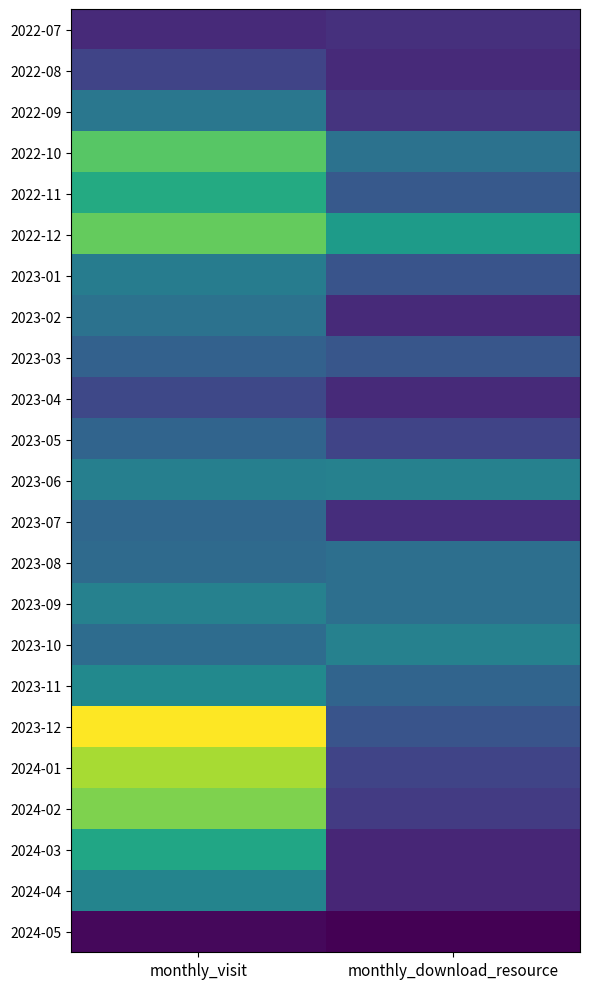

List the series in order of their peak value, highest first.

2023-12, 2024-01, 2024-02, 2022-12, 2022-10, 2022-11, 2024-03, 2023-11, 2024-04, 2023-06, 2023-09, 2023-10, 2023-01, 2022-09, 2023-02, 2023-08, 2023-07, 2023-05, 2023-03, 2023-04, 2022-08, 2022-07, 2024-05